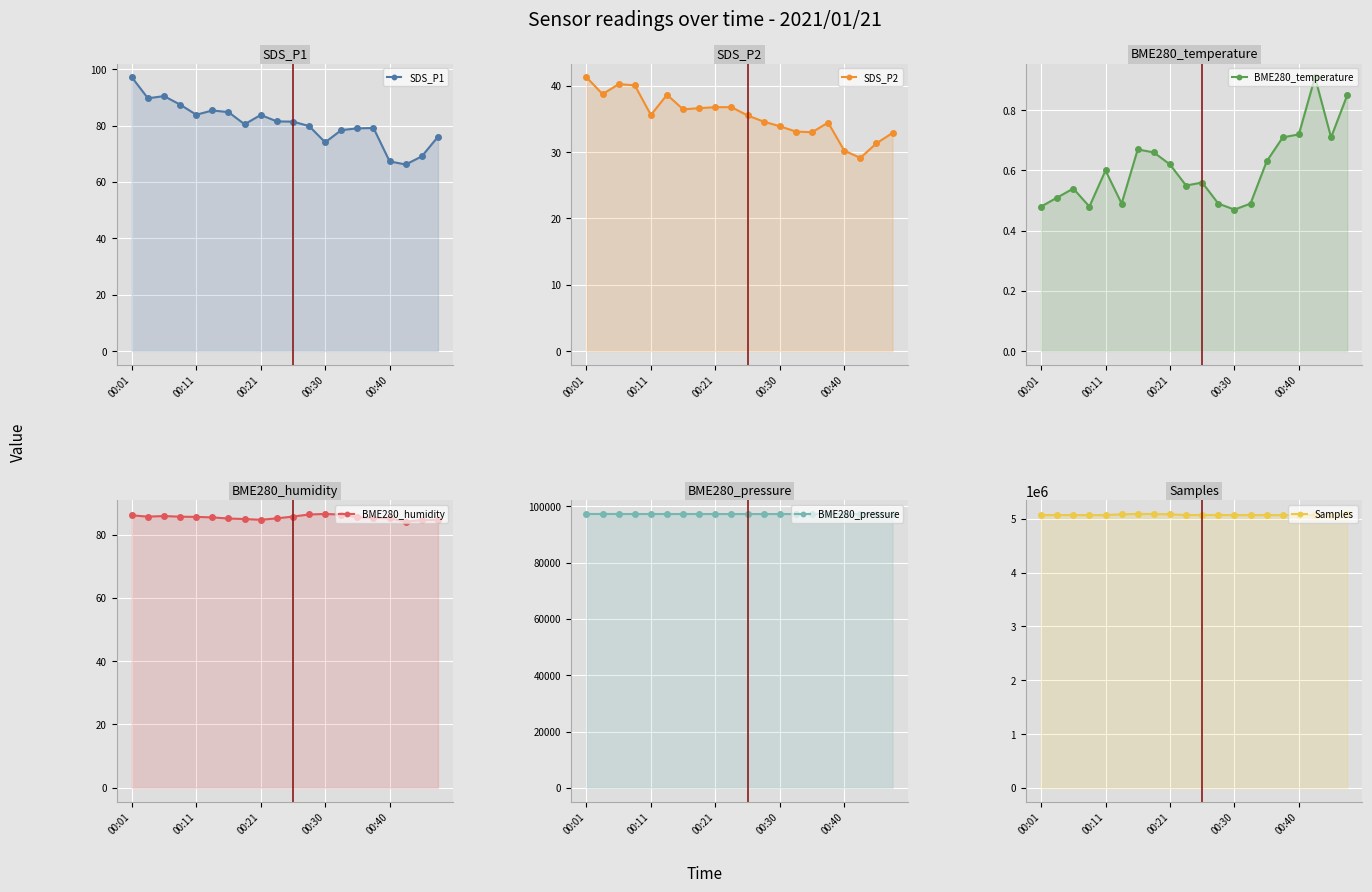

What position from the right is 15?

5